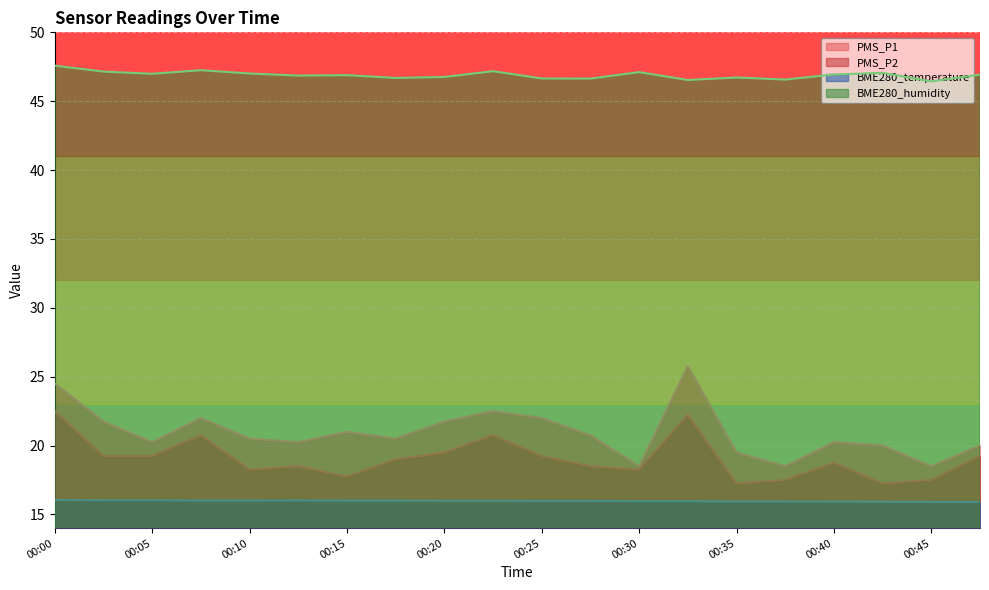

True or false: PMS_P2 has a value of 9.7 at 00:45.

False